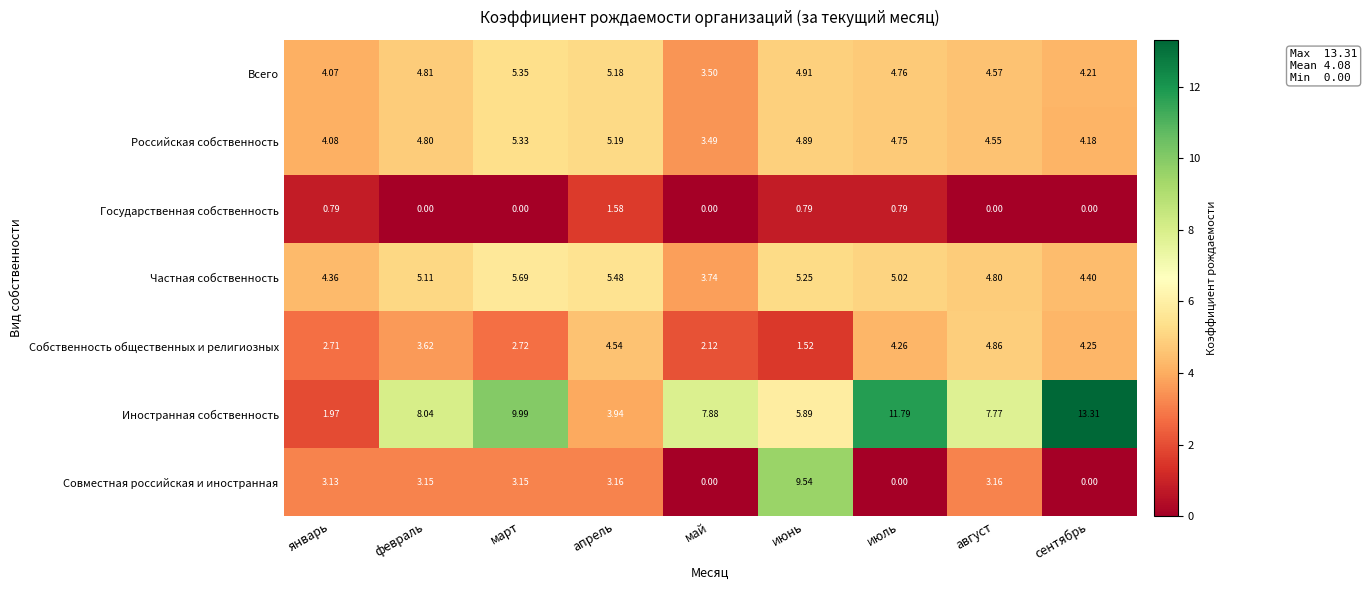

At which category does the chart reach its peak across all series?

сентябрь